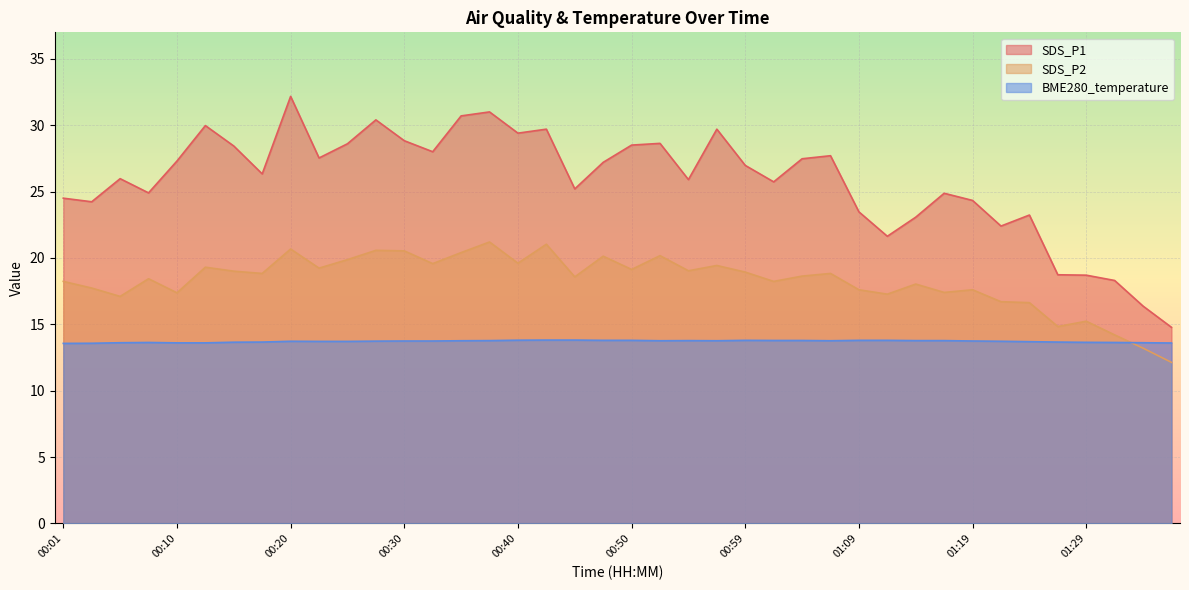

Where is the first local minimum for SDS_P1?

00:03